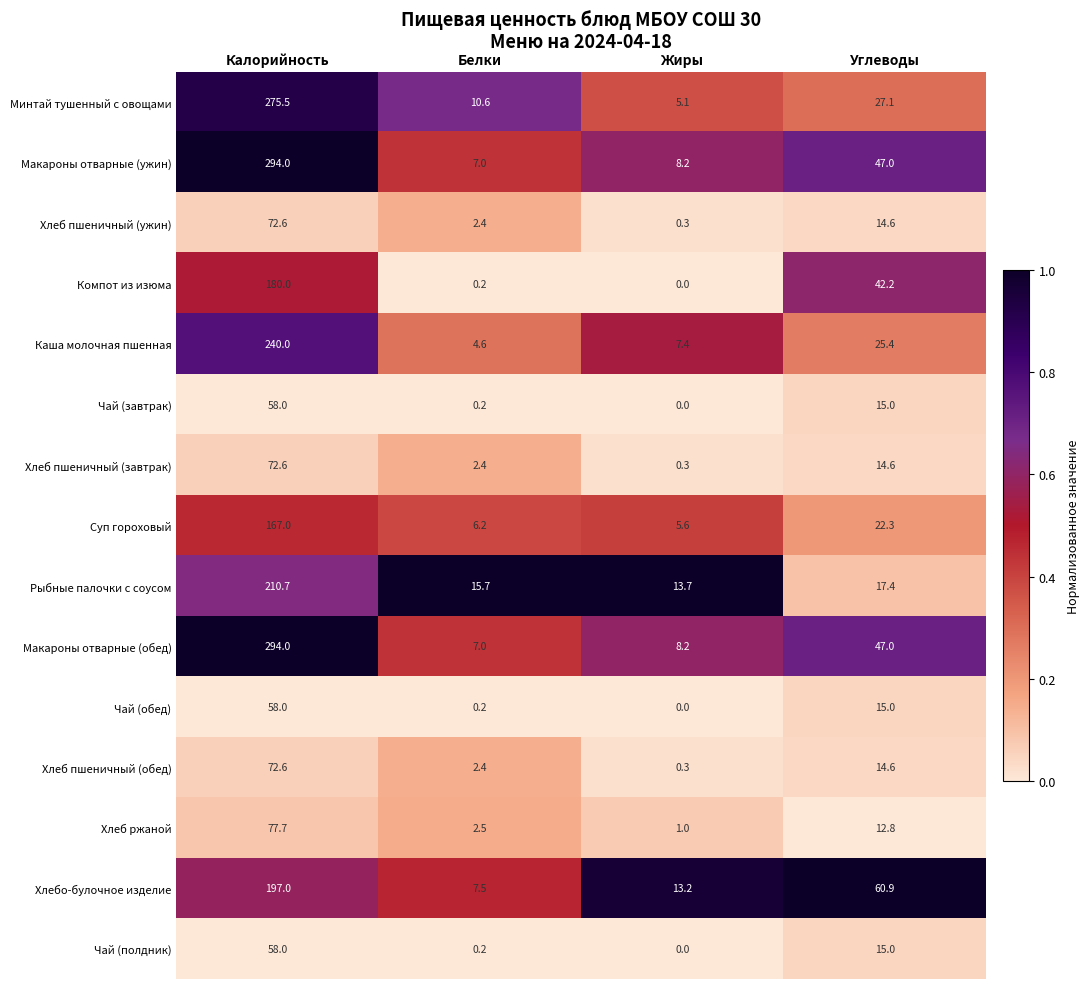

How many distinct data groups are displayed?

15